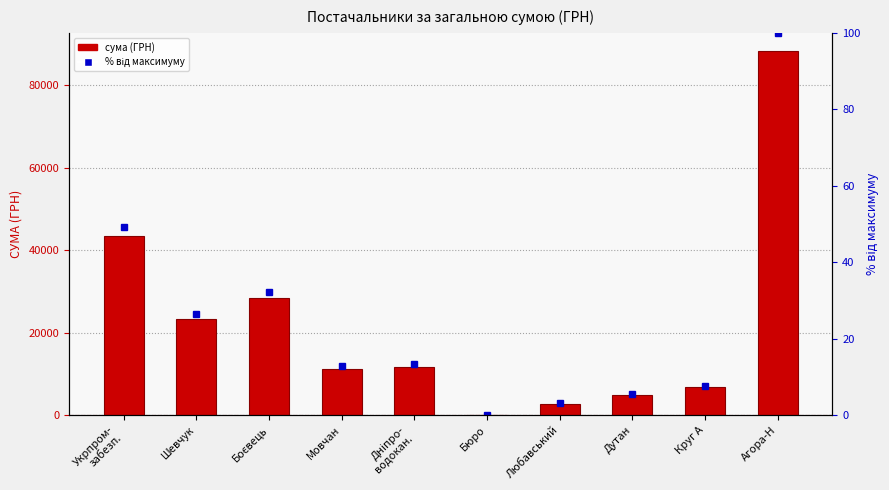

Which series has the largest range (max minus min)?

СУМА (ГРН)